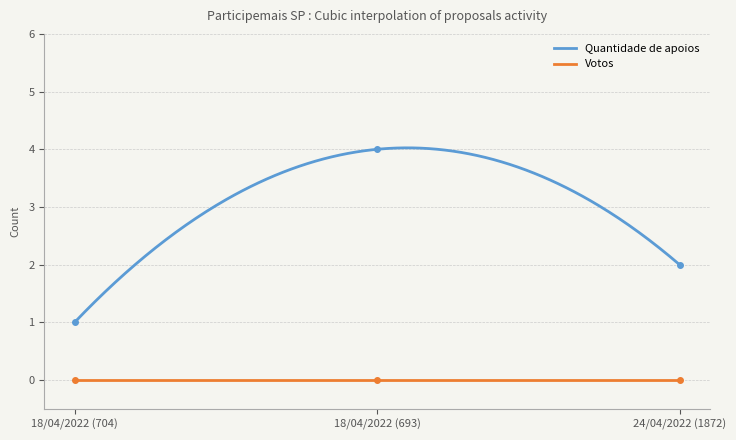

What is the label of the 1st point from the right?

24/04/2022 (1872)